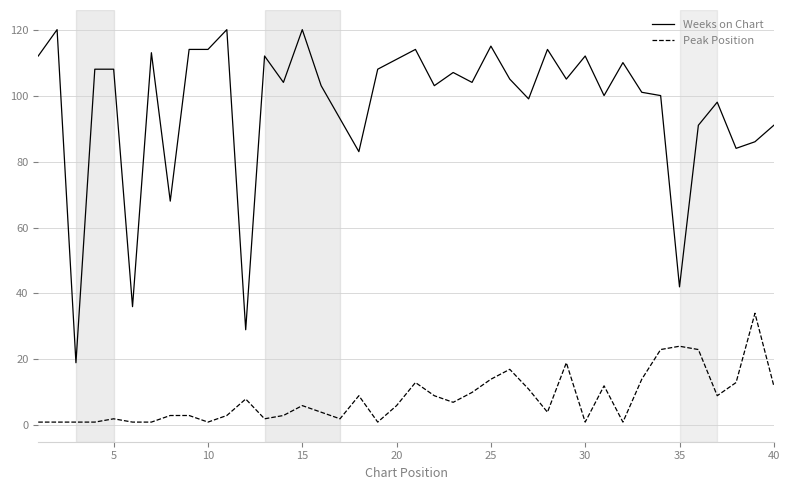

How many categories are shown in the chart?

40